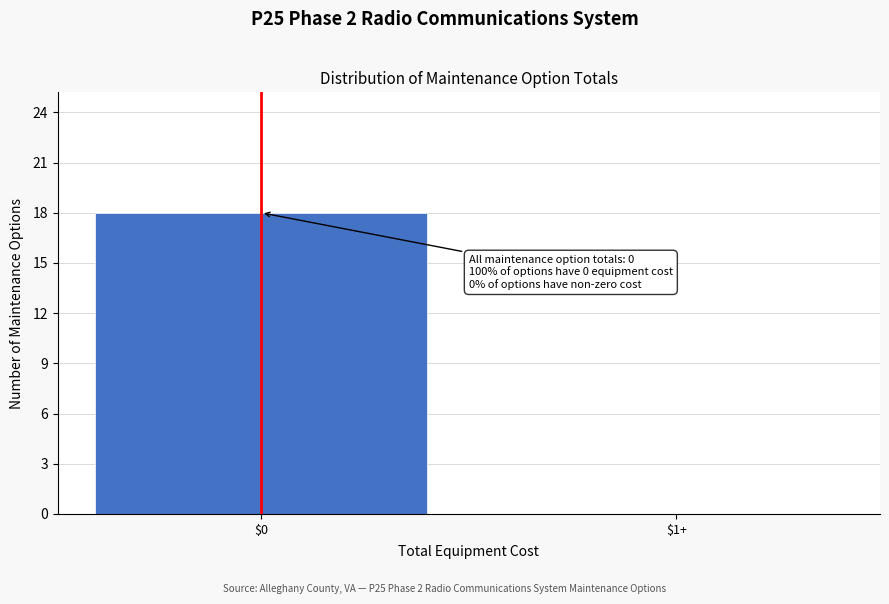

Is it true that the value at $0 is 18?

True